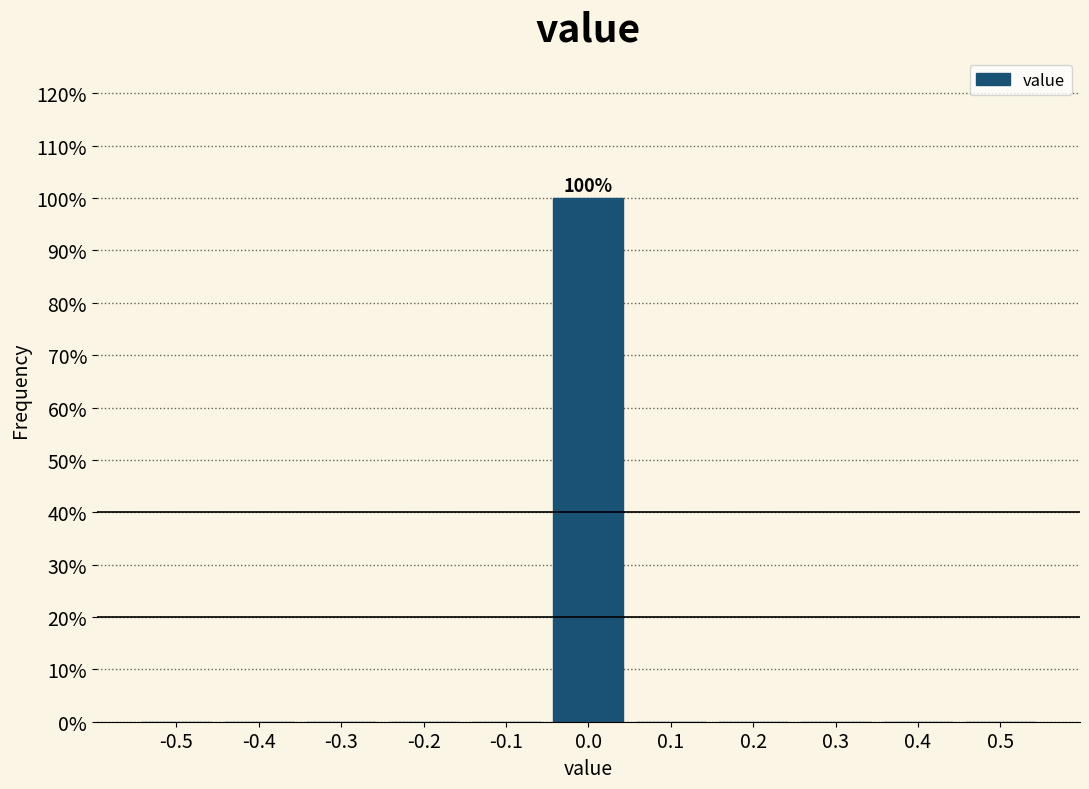

Reading left to right, list all the values displayed in this chart.

-0.5=0	-0.4=0	-0.3=0	-0.2=0	-0.1=0	0.0=100	0.1=0	0.2=0	0.3=0	0.4=0	0.5=0